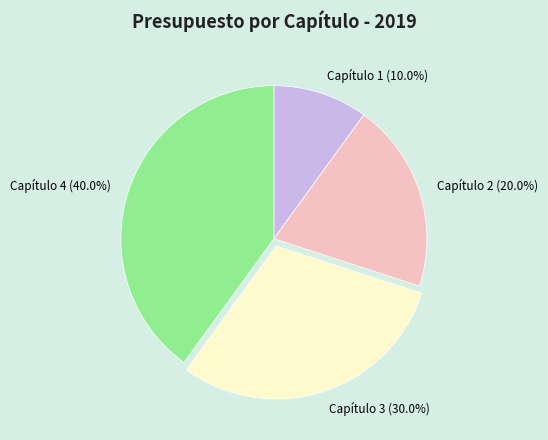

Which category has the biggest portion of the pie?

Capítulo 4